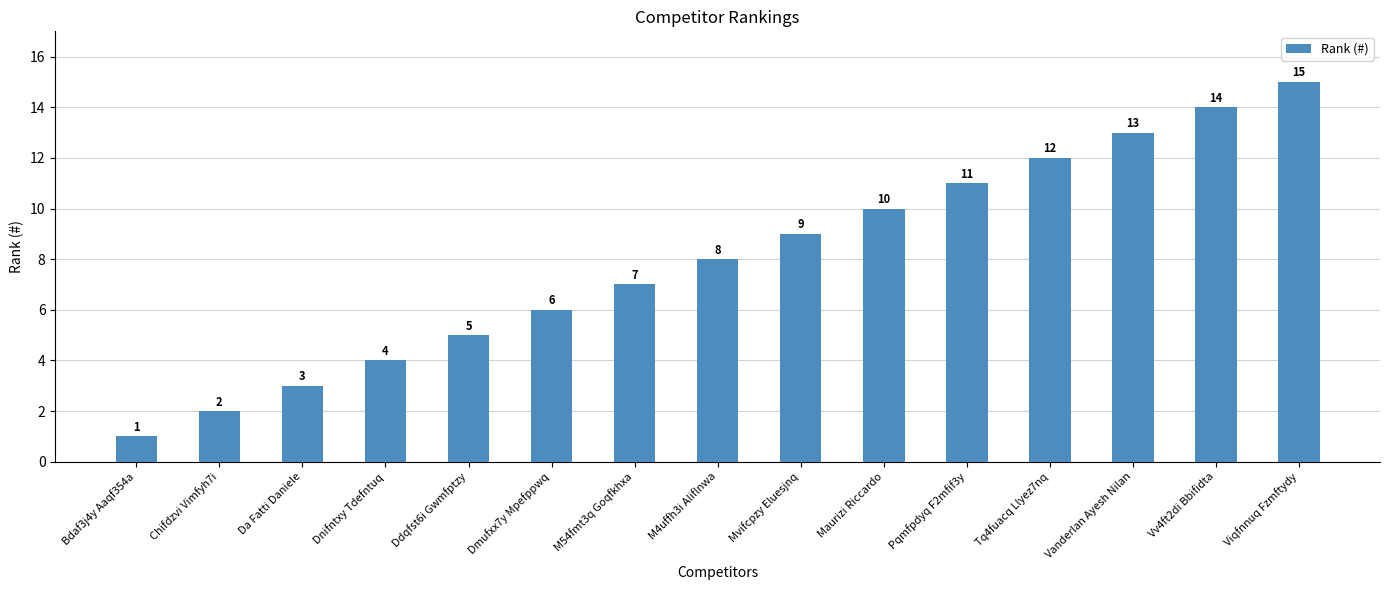

What position from the left is Dnifntxy Tdefntuq?

4